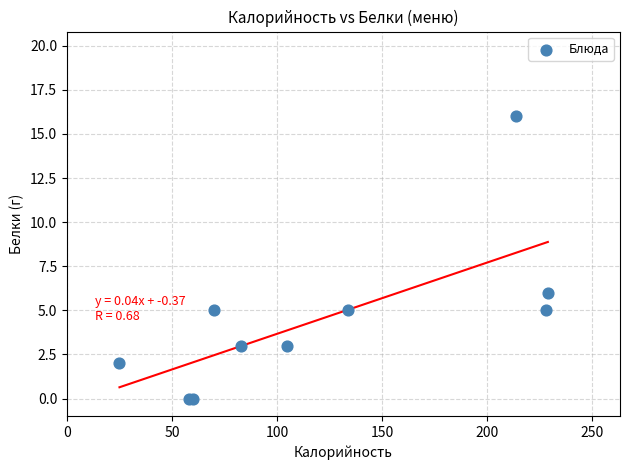

What Y value in the scatter plot is closest to 8?

6